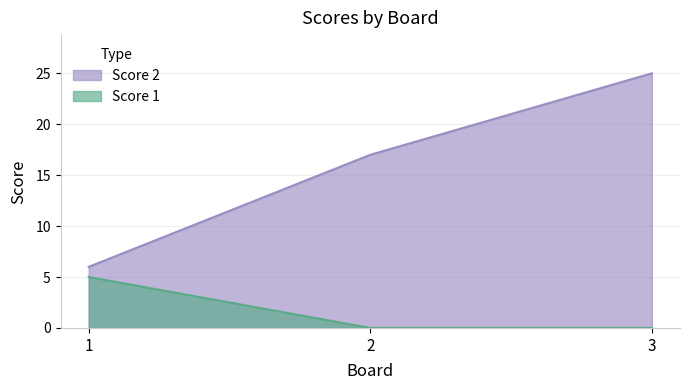

The Score 1 series shows 5 at 1. True or false?

True